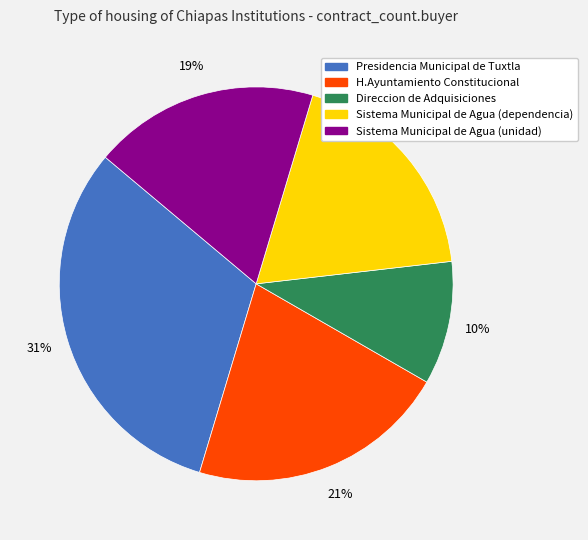

How many segments does this pie chart have?

5